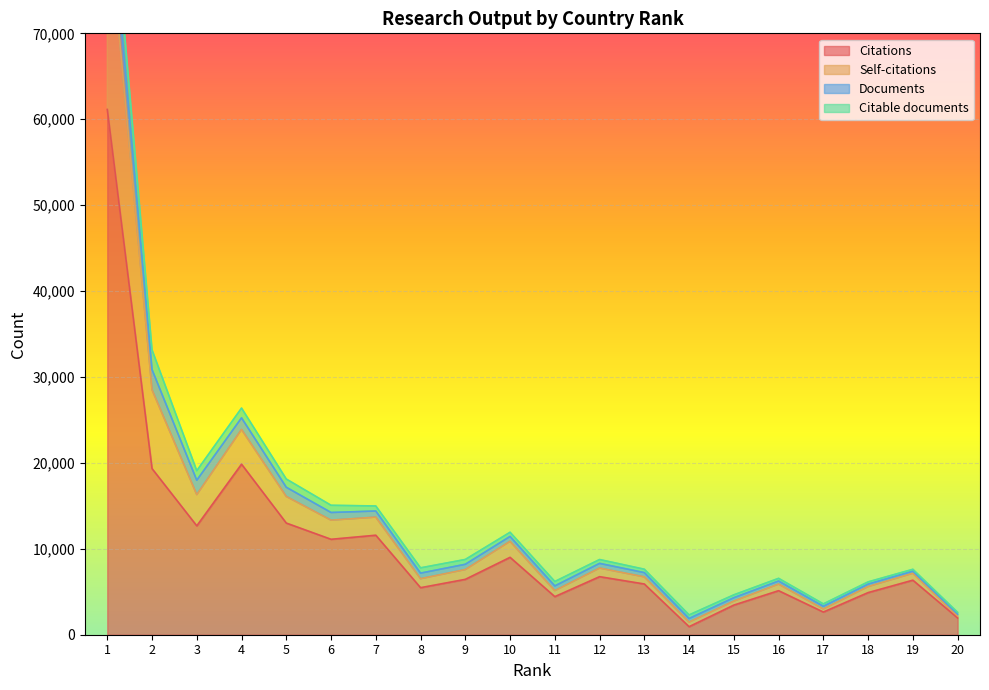

The value of Citations at 8 is 3046. True or false?

False